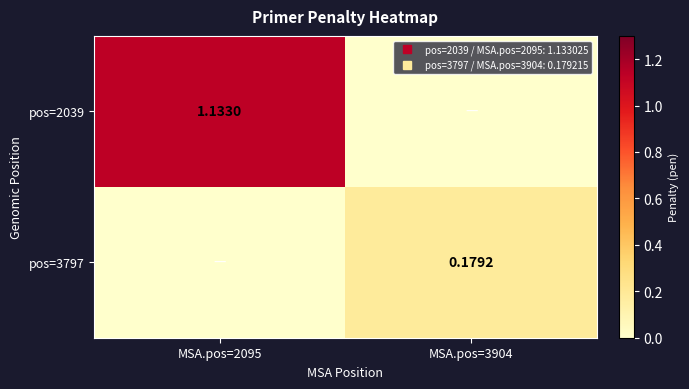

The value of pos=2039 at MSA.pos=2095 is 0.4. True or false?

False